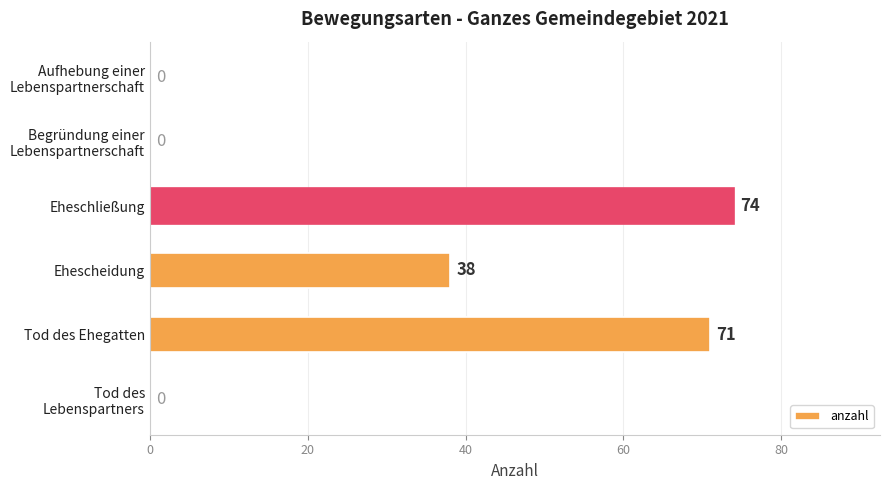

The value at Tod des Ehegatten is 71. True or false?

True